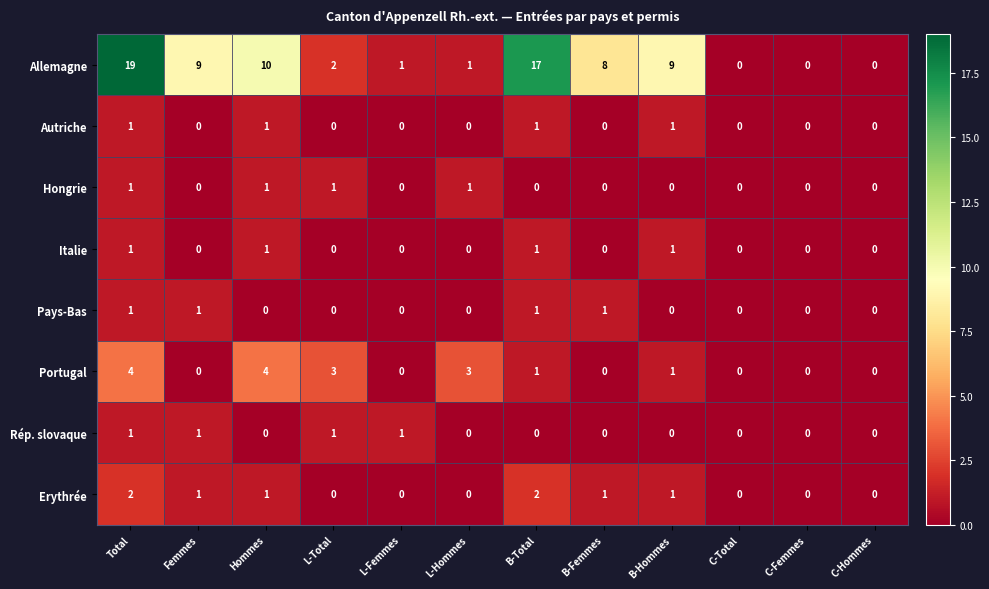

True or false: Portugal has a value of 7 at Hommes.

False